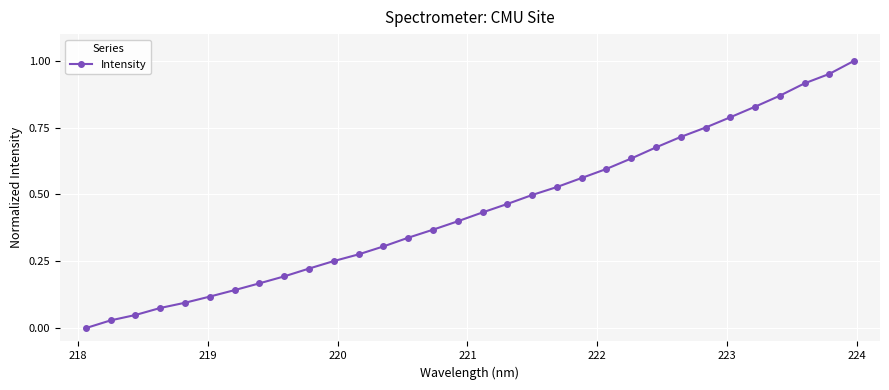

True or false: there are more than 2 points higher than both neighbors.

False